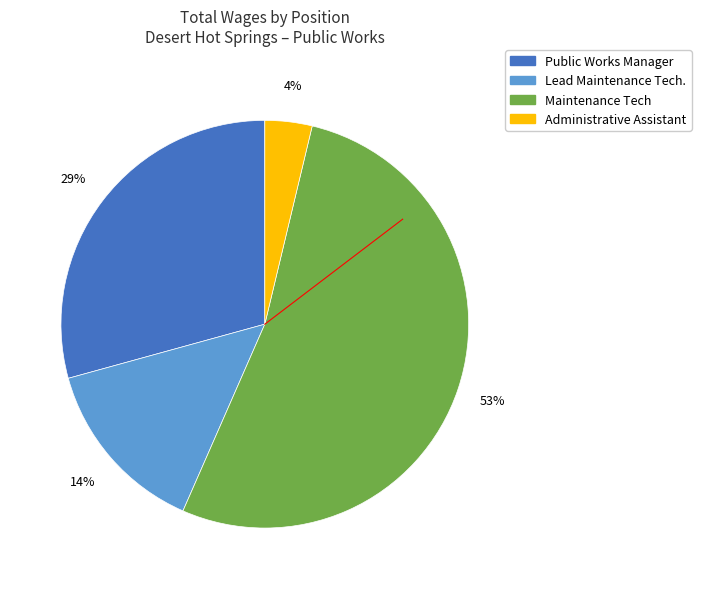

Is Maintenance Tech the majority of the pie?

Yes